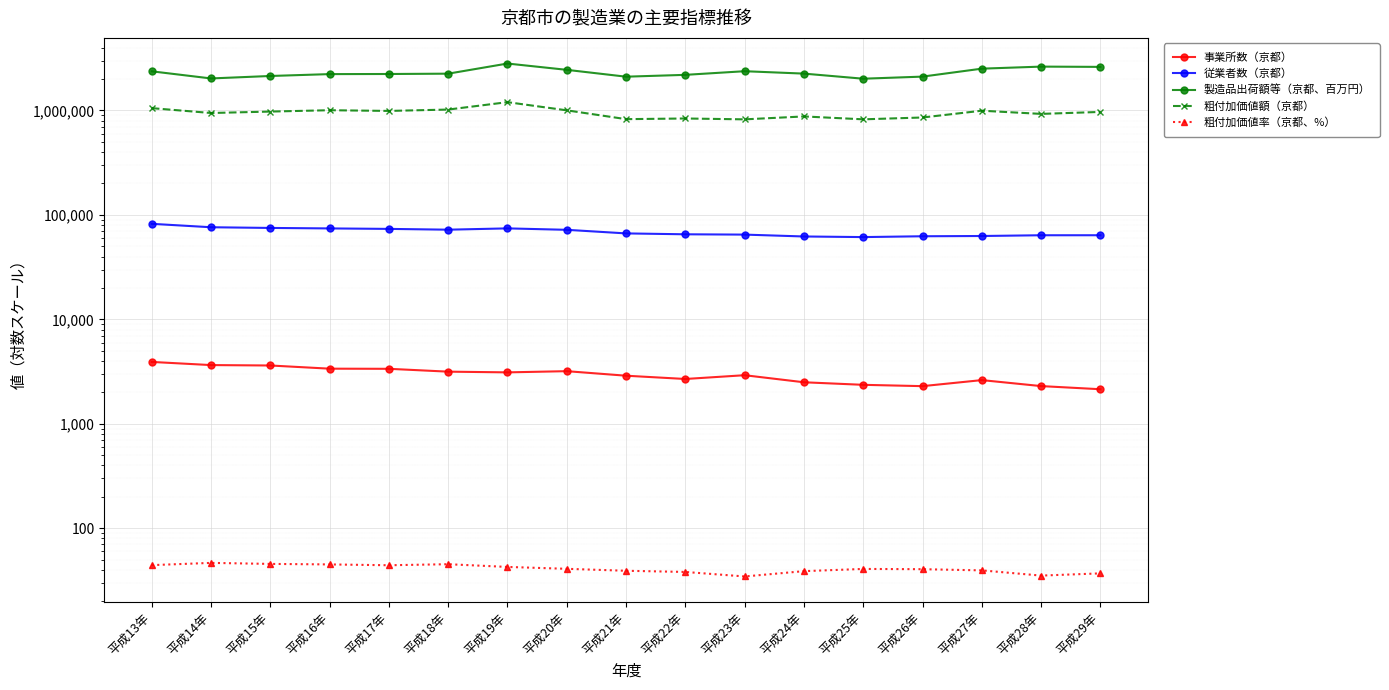

Where is the first local minimum for 粗付加価値率（京都、%）?

平成17年